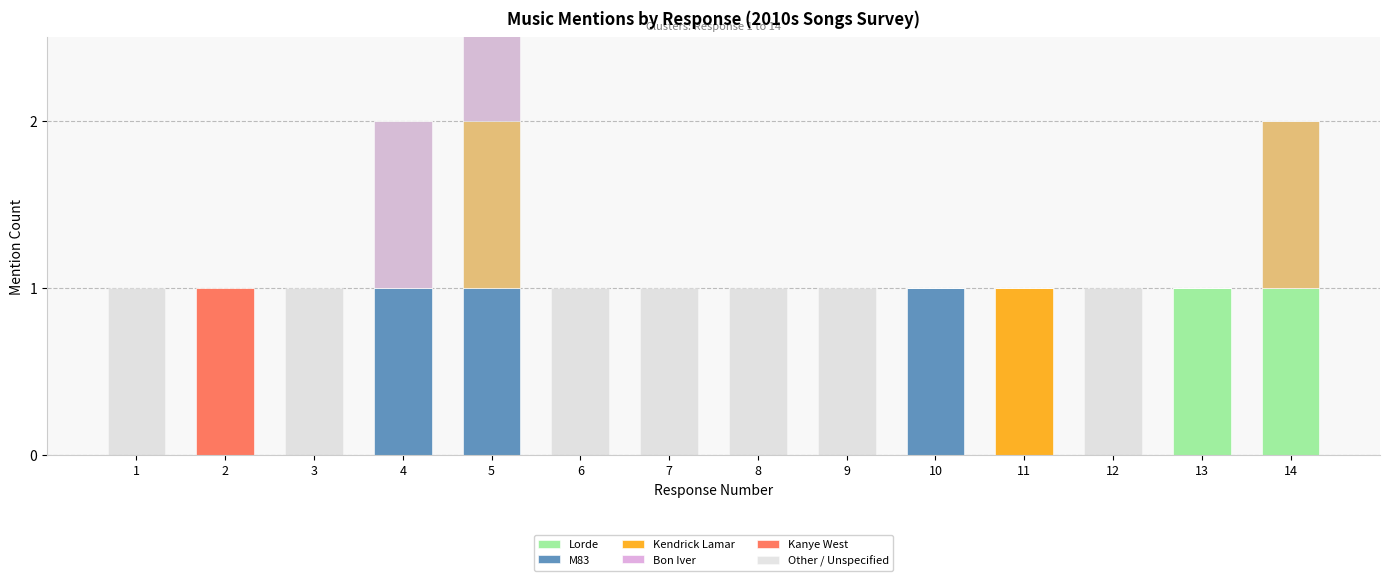

Which category has the lowest value in the M83 series?

1